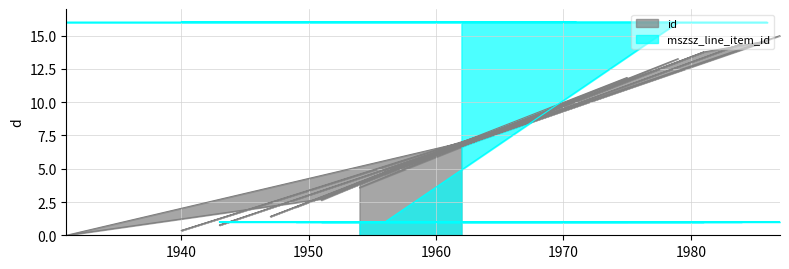

Does the chart have visible grid lines?

Yes